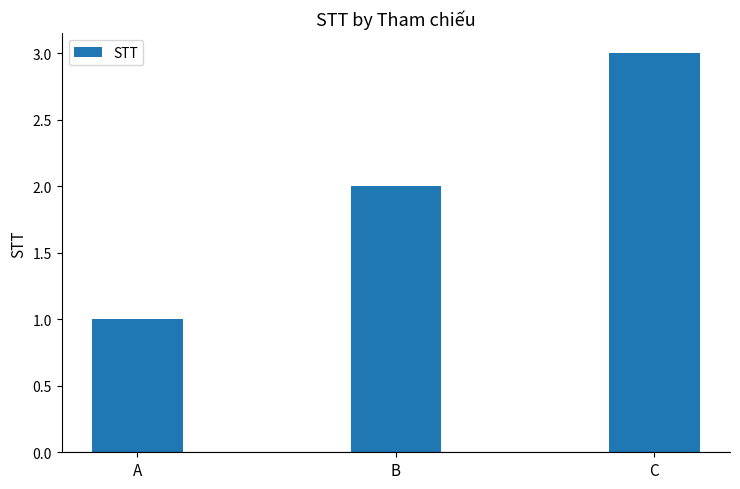

What is the sum of the values at A and C?

4